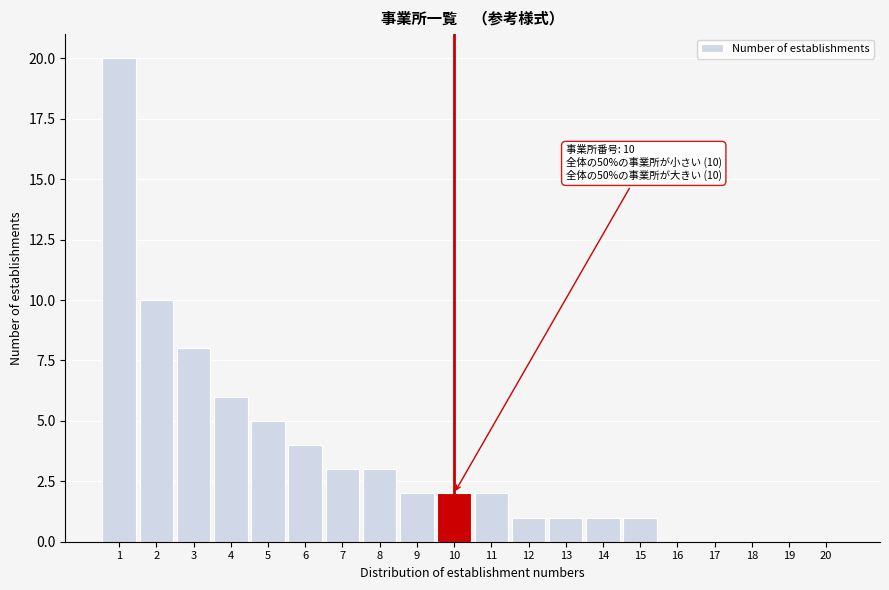

Reading left to right, transcribe all the data shown in this chart.

1=20	2=10	3=8	4=6	5=5	6=4	7=3	8=3	9=2	10=2	11=2	12=1	13=1	14=1	15=1	16=0	17=0	18=0	19=0	20=0